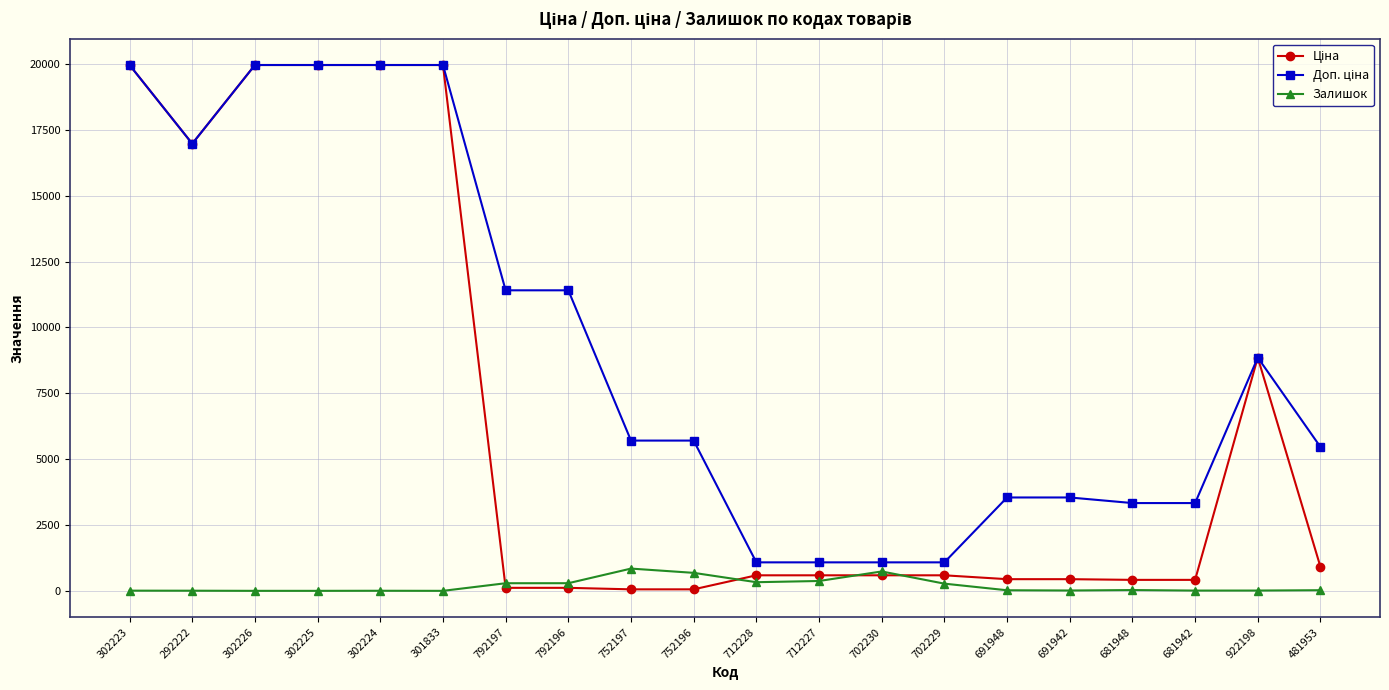

What is the maximum value shown in the chart?

19964.2